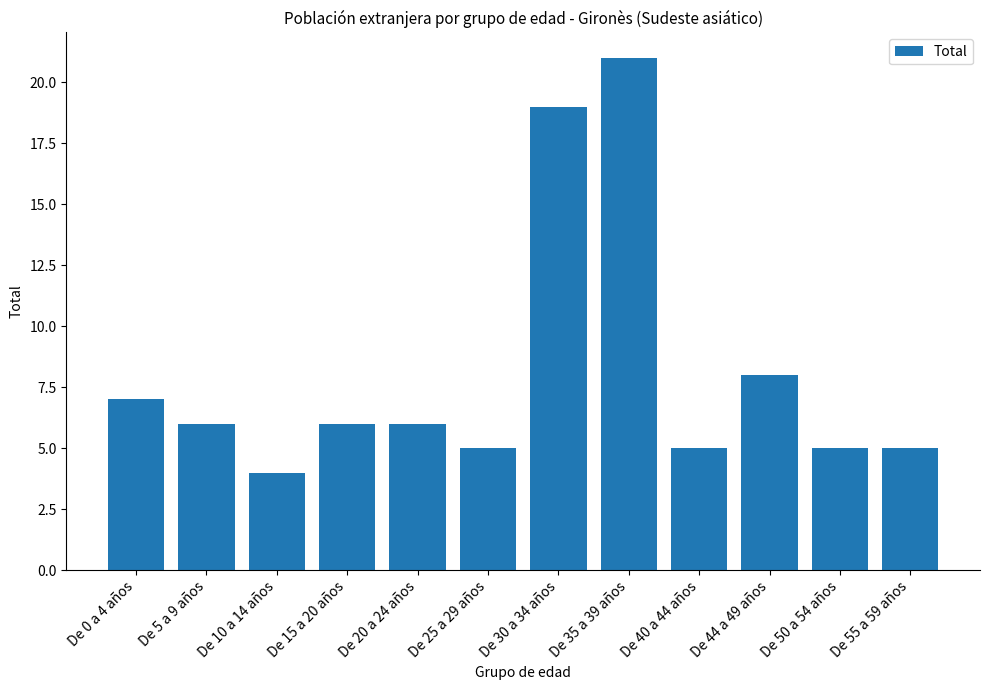

The chart shows a value of 10 at De 0 a 4 años. True or false?

False